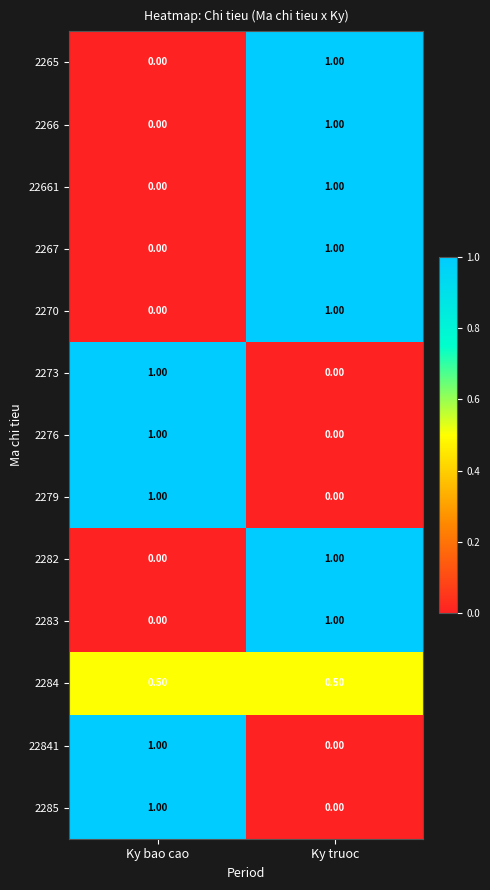

Which category has the lowest value in the 2266 series?

Ky bao cao